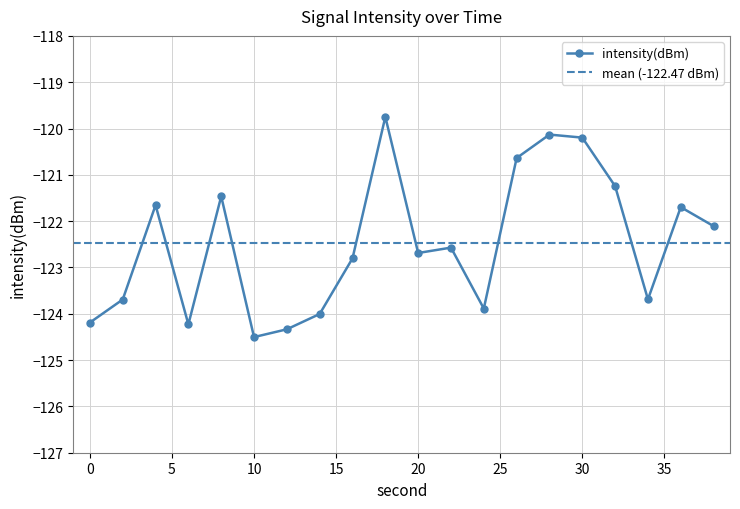

Where is the data nearest to the value -122?

38